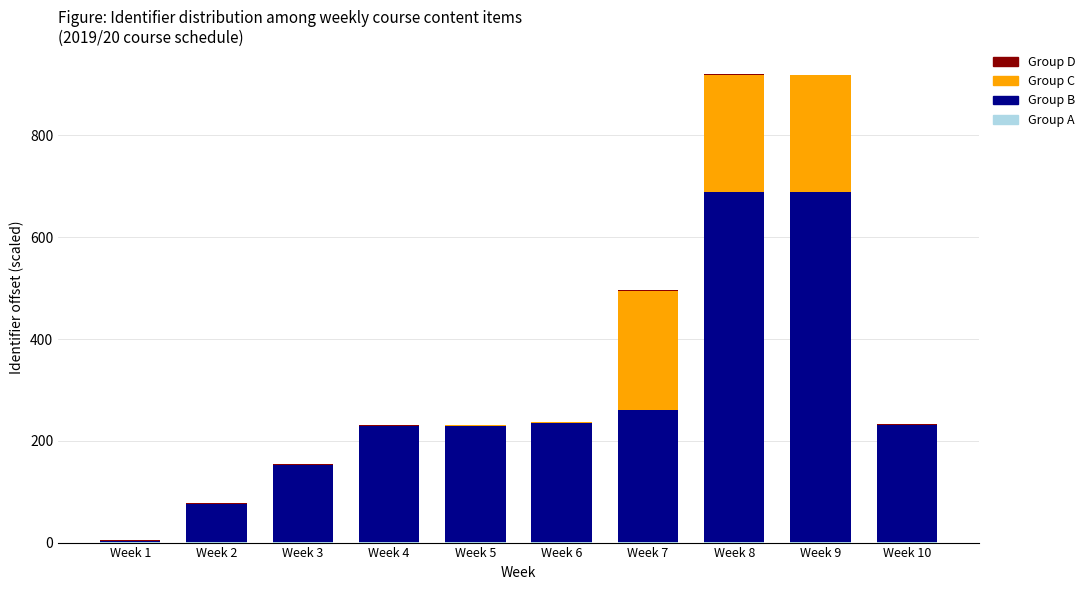

How many series are shown in this chart?

4